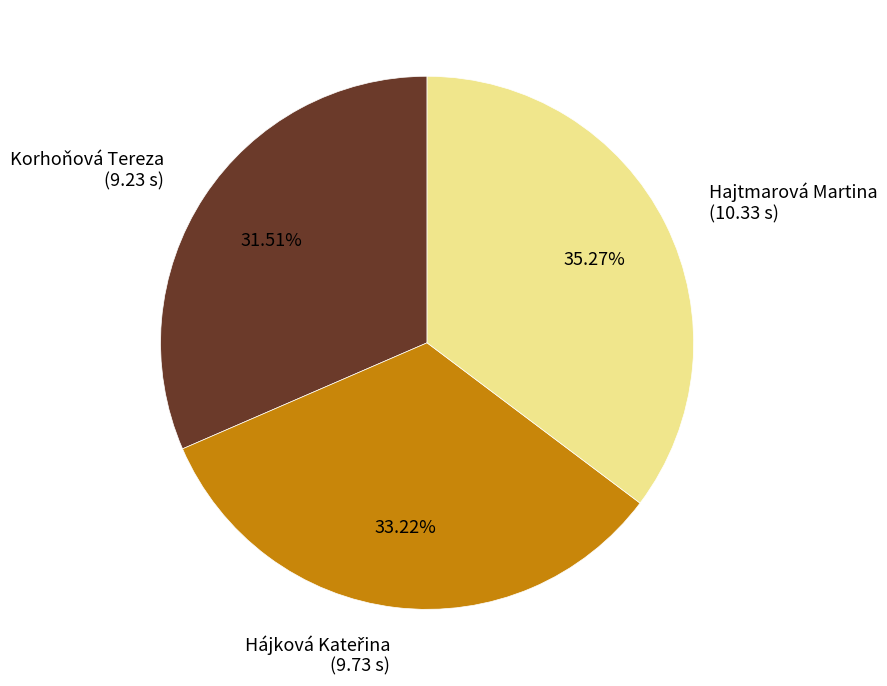

What is the ratio of the value at Hajtmarová Martina to the value at Korhoňová Tereza?

1.1